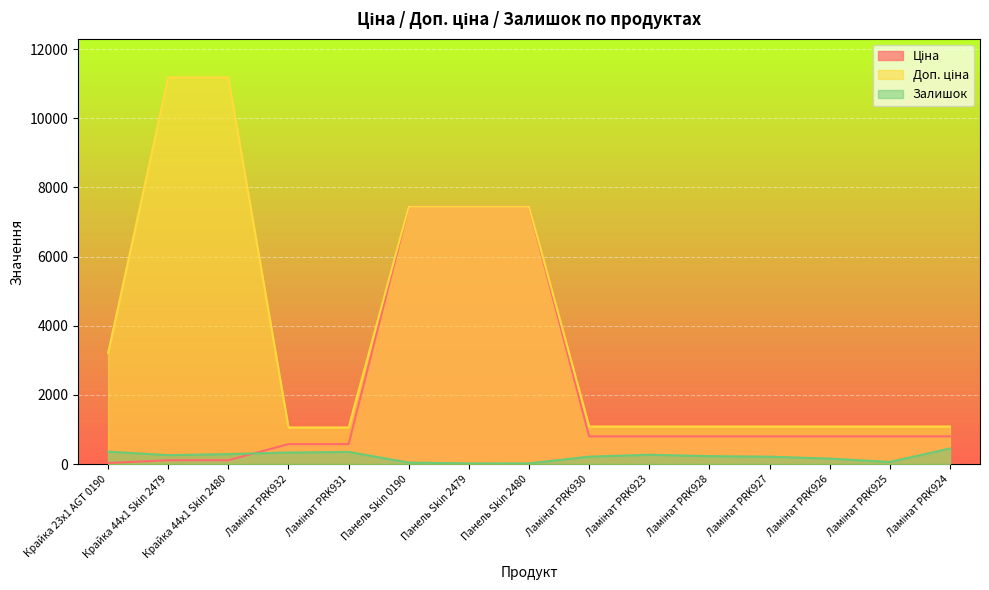

What is the value of the Залишок point at the 10th from the left?

271.0